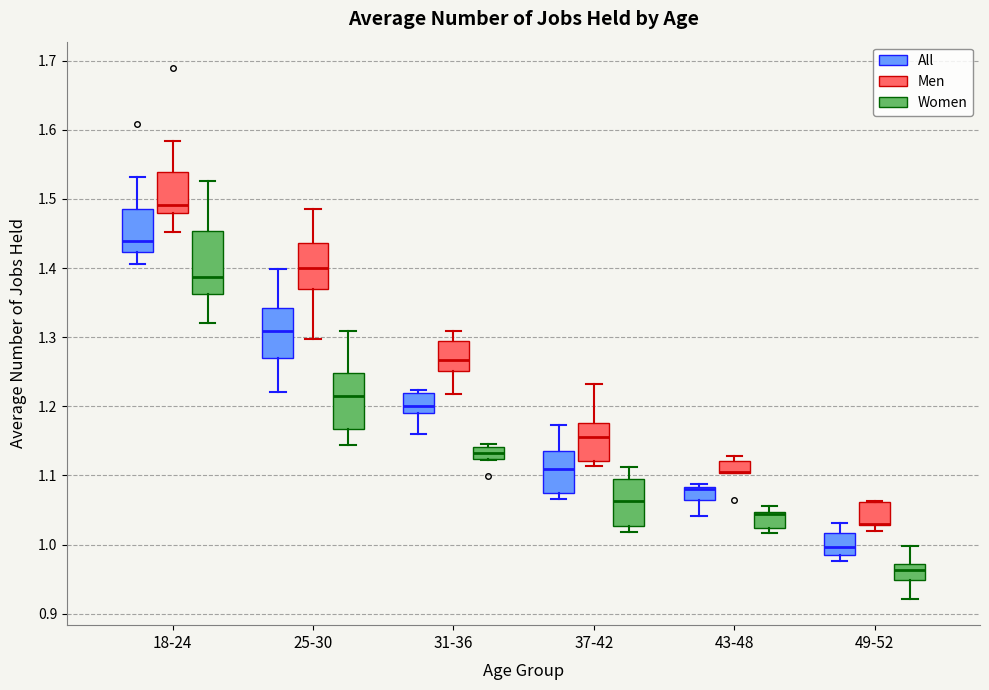

Reading left to right, transcribe this box plot: for each box, give where its median line is, the range the box spans, and where its two whiskers end, as read against the y-axis. The values are not printed on the chart, so give them approximately, as read against the axis.

18-24 (All): median 1.44, box 1.42 to 1.49, whiskers 1.41 to 1.53
18-24 (Men): median 1.49, box 1.48 to 1.54, whiskers 1.45 to 1.58
18-24 (Women): median 1.39, box 1.36 to 1.45, whiskers 1.32 to 1.53
25-30 (All): median 1.31, box 1.27 to 1.34, whiskers 1.22 to 1.40
25-30 (Men): median 1.40, box 1.37 to 1.44, whiskers 1.30 to 1.49
25-30 (Women): median 1.21, box 1.17 to 1.25, whiskers 1.14 to 1.31
31-36 (All): median 1.20, box 1.19 to 1.22, whiskers 1.16 to 1.22 (just above the box's upper edge)
31-36 (Men): median 1.27, box 1.25 to 1.29, whiskers 1.22 to 1.31
31-36 (Women): median 1.13, box 1.12 to 1.14, whiskers 1.12 to 1.14 (just above the box's upper edge)
37-42 (All): median 1.11, box 1.07 to 1.14, whiskers 1.07 (just below the box's lower edge) to 1.17
37-42 (Men): median 1.16, box 1.12 to 1.18, whiskers 1.11 to 1.23
37-42 (Women): median 1.06, box 1.03 to 1.09, whiskers 1.02 to 1.11
43-48 (All): median 1.08 (drawn on the box's upper edge), box 1.06 to 1.08, whiskers 1.04 to 1.09
43-48 (Men): median 1.11 (drawn on the box's lower edge), box 1.10 to 1.12, whiskers 1.10 to 1.13
43-48 (Women): median 1.04 (drawn on the box's upper edge), box 1.02 to 1.05, whiskers 1.02 (just below the box's lower edge) to 1.06
49-52 (All): median 1.00, box 0.98 to 1.02, whiskers 0.98 (just below the box's lower edge) to 1.03
49-52 (Men): median 1.03 (drawn on the box's lower edge), box 1.03 to 1.06, whiskers 1.02 to 1.06
49-52 (Women): median 0.96, box 0.95 to 0.97, whiskers 0.92 to 1.00